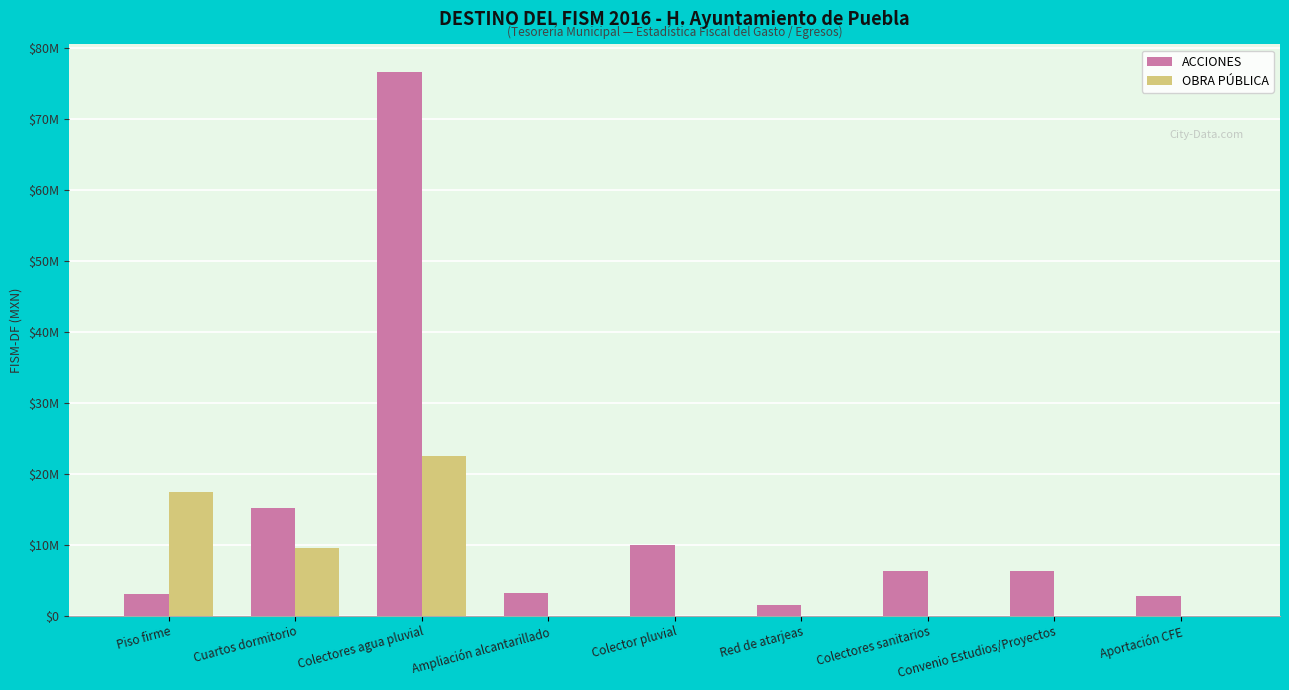

Rank the categories by OBRA PÚBLICA value from lowest to highest.

Ampliación alcantarillado, Colector pluvial, Red de atarjeas, Colectores sanitarios, Convenio Estudios/Proyectos, Aportación CFE, Cuartos dormitorio, Piso firme, Colectores agua pluvial